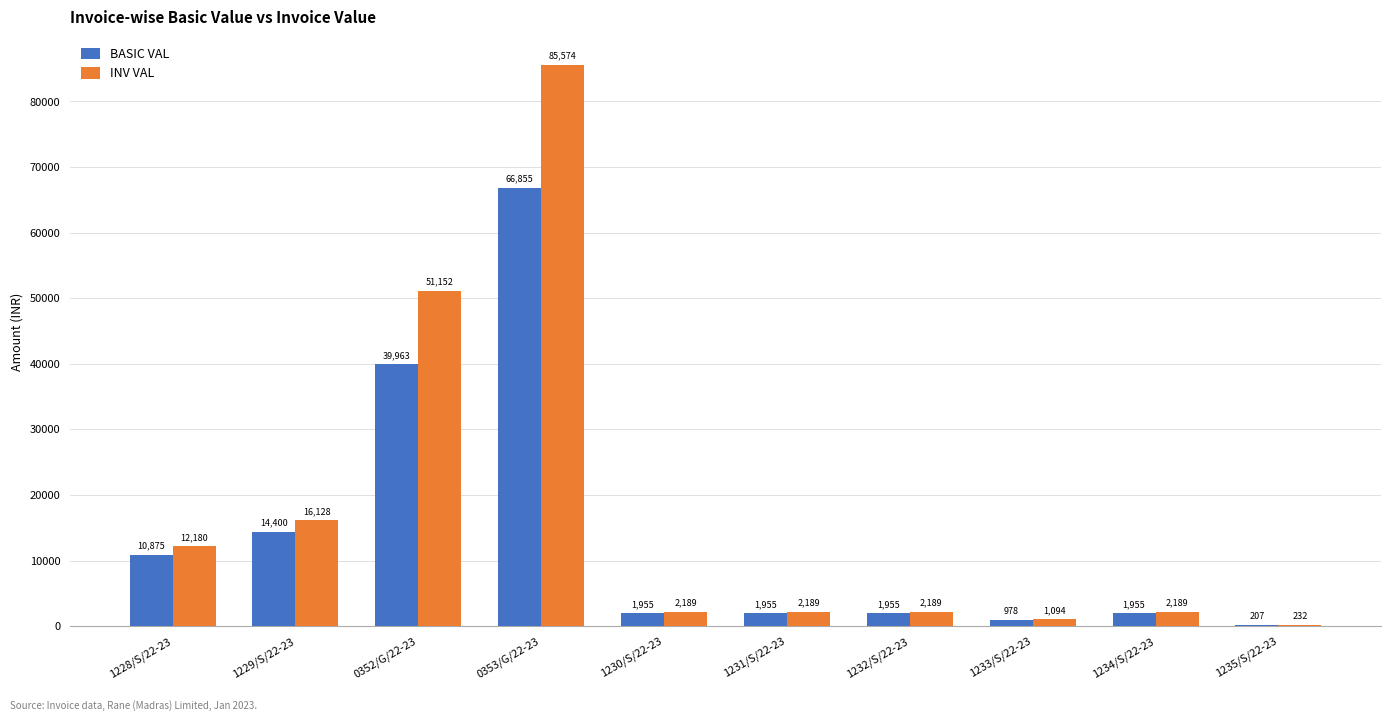

Which category has the highest value in the INV VAL series?

0353/G/22-23